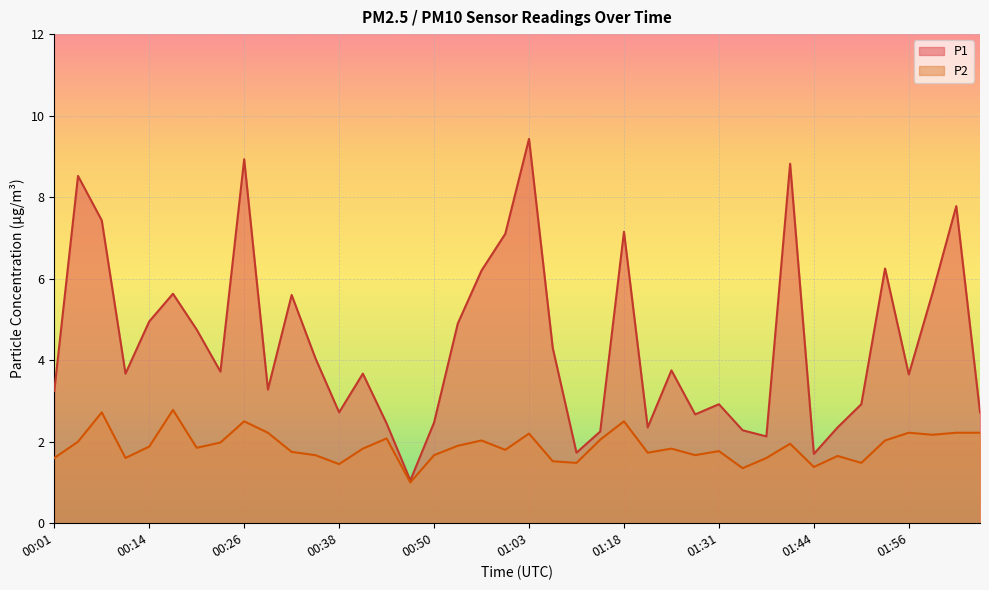

Is it true that P1 equals 1.1 at 00:23?

False